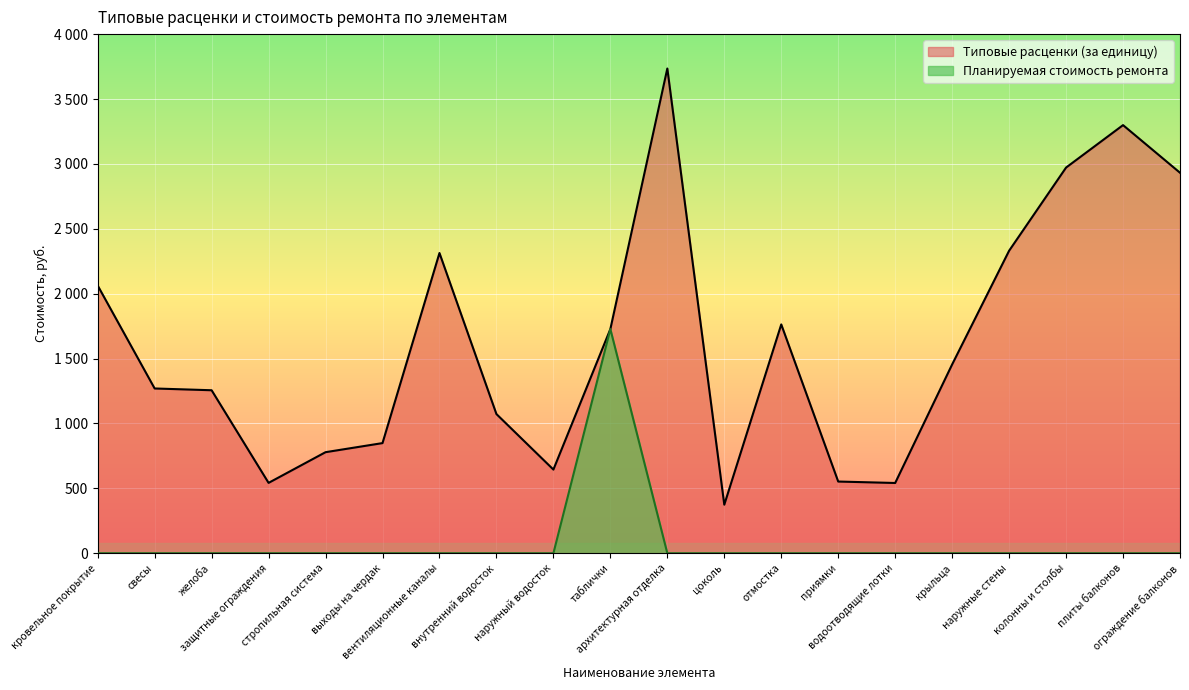

True or false: Планируемая стоимость ремонта and Типовые расценки (за единицу) cross at least once.

False